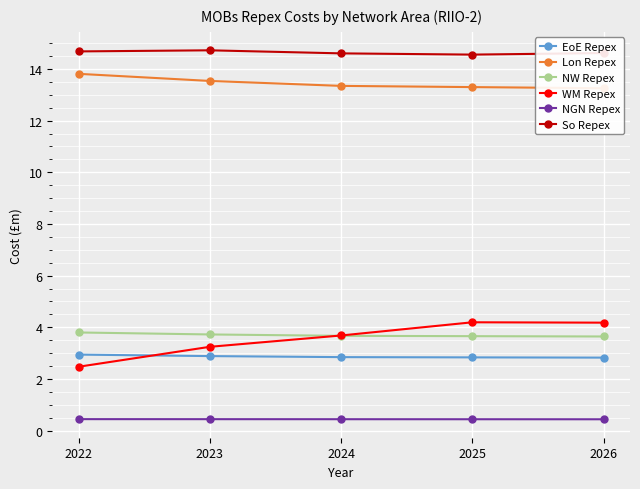

What is the difference between the maximum and minimum values in the Lon Repex series?

0.6